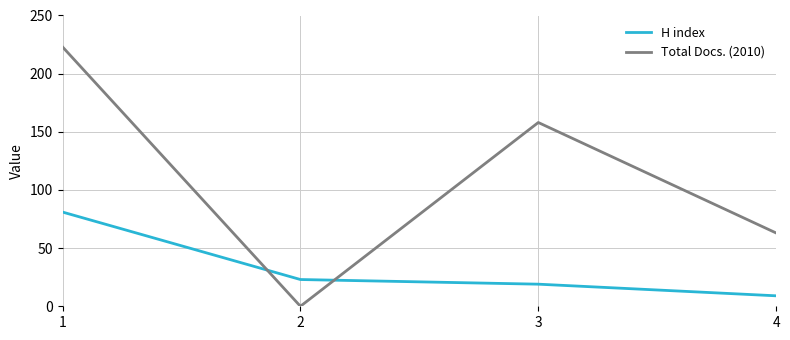

True or false: H index and Total Docs. (2010) cross at least once.

True